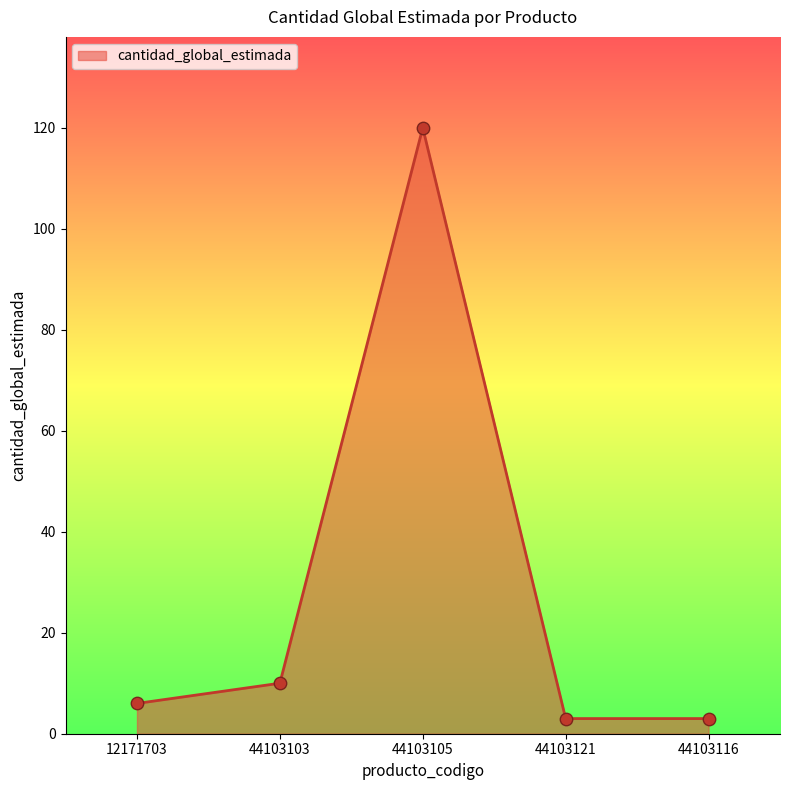

Approximately how many times larger is the value at 12171703 compared to 44103103?

0.6